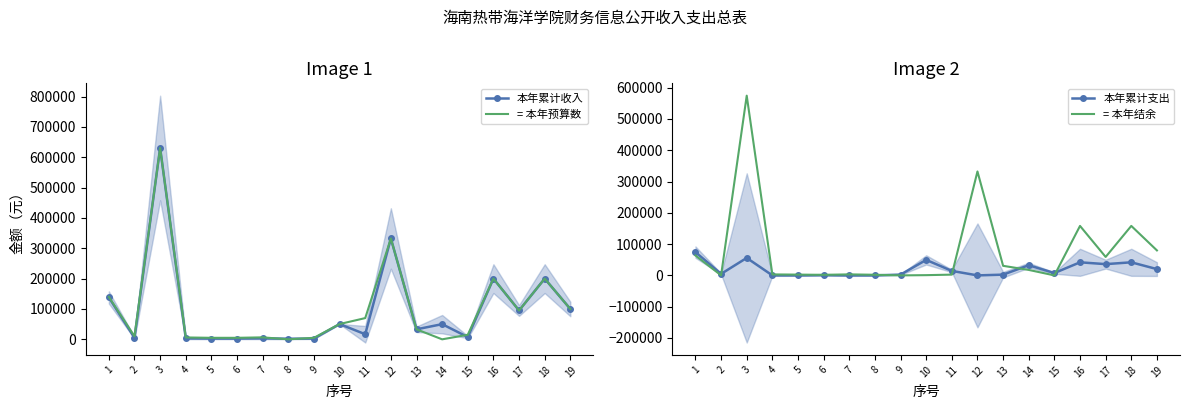

What is the total value across all series at 1?

415998.0